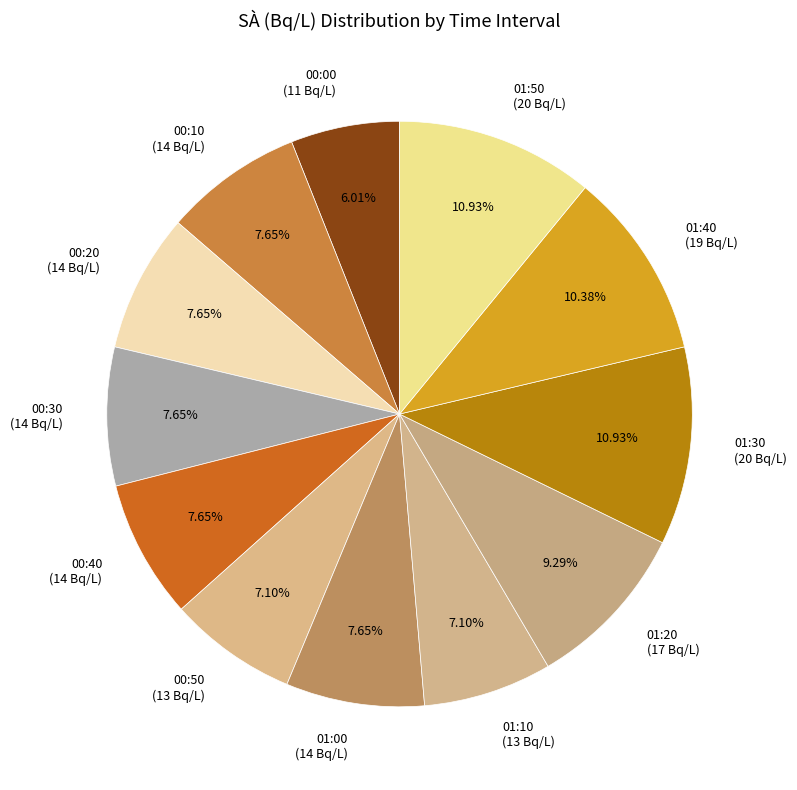

Which category has the smallest portion of the pie?

00:00